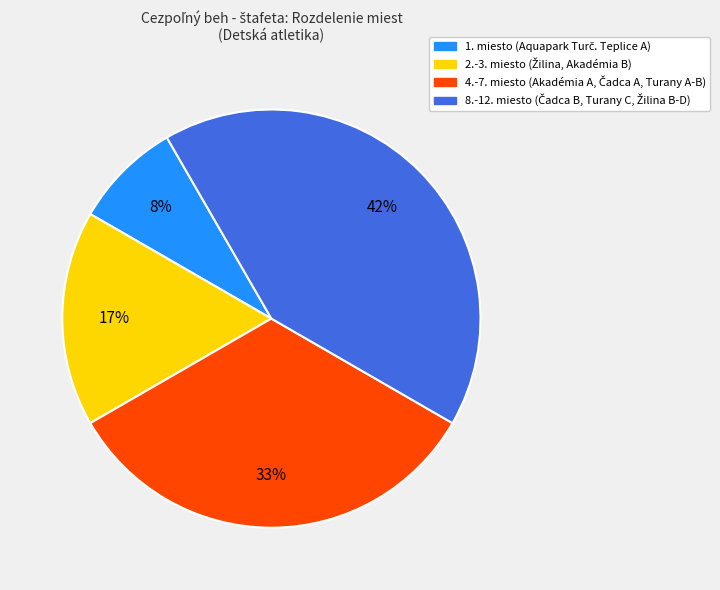

Is there a majority slice in this chart?

No